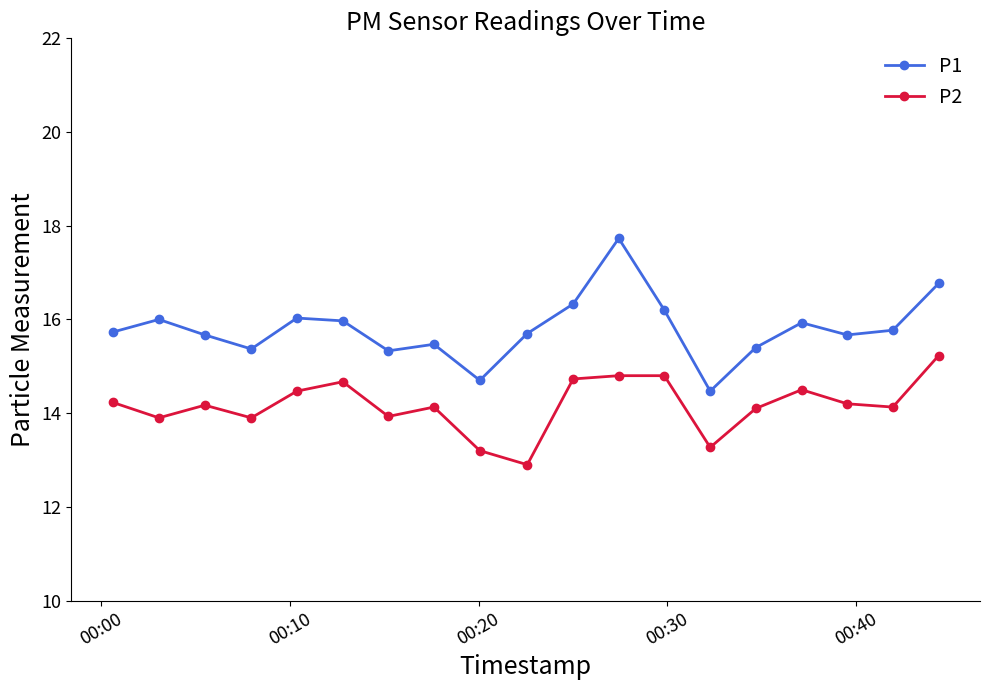

What are all the series names shown in the legend?

P1, P2